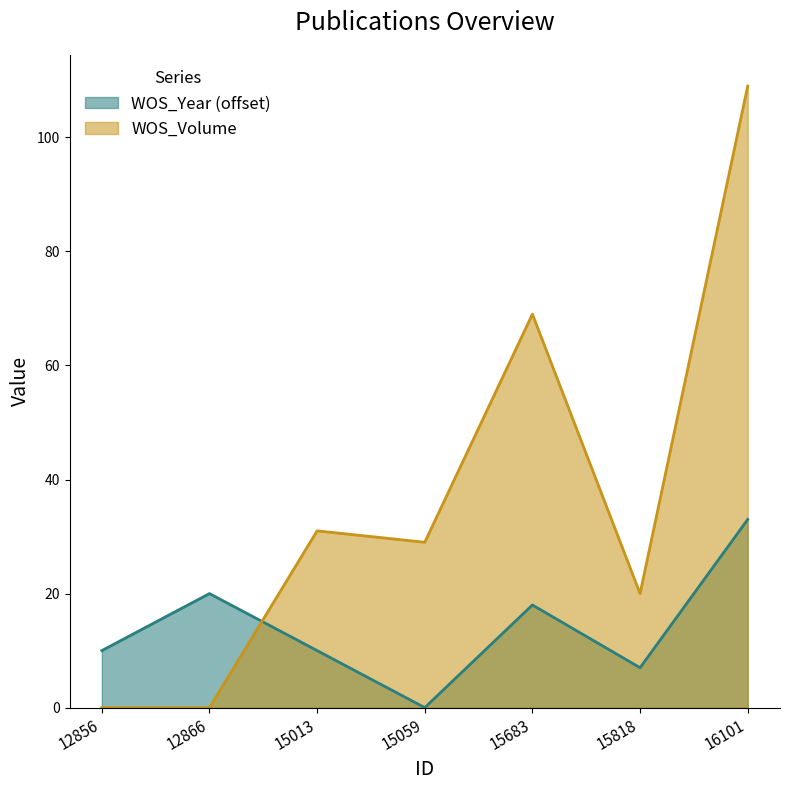

Which series ends up on top after the final intersection of WOS_Volume and WOS_Year?

WOS_Volume